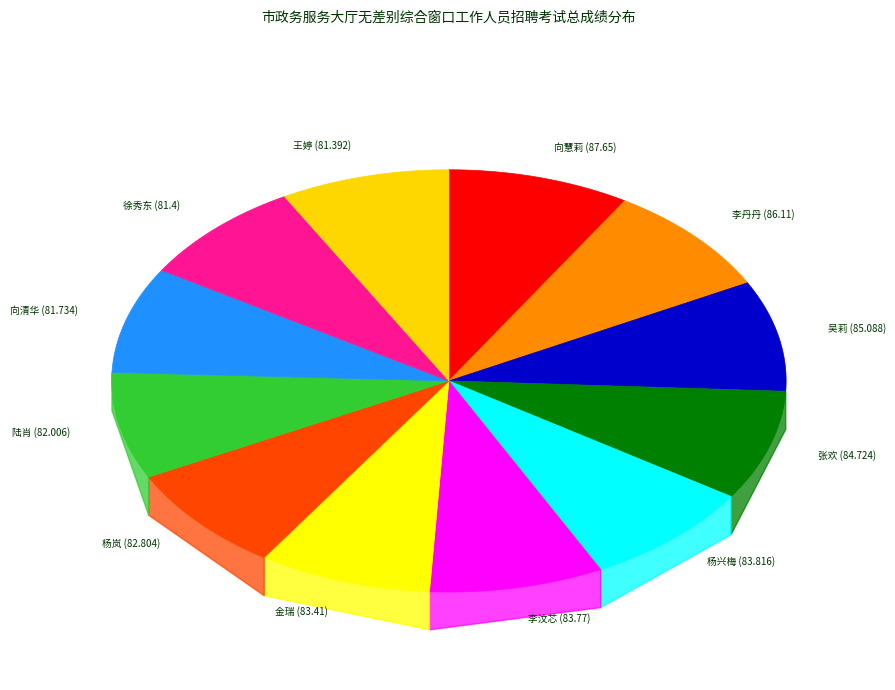

Which slice is the smallest?

王婷